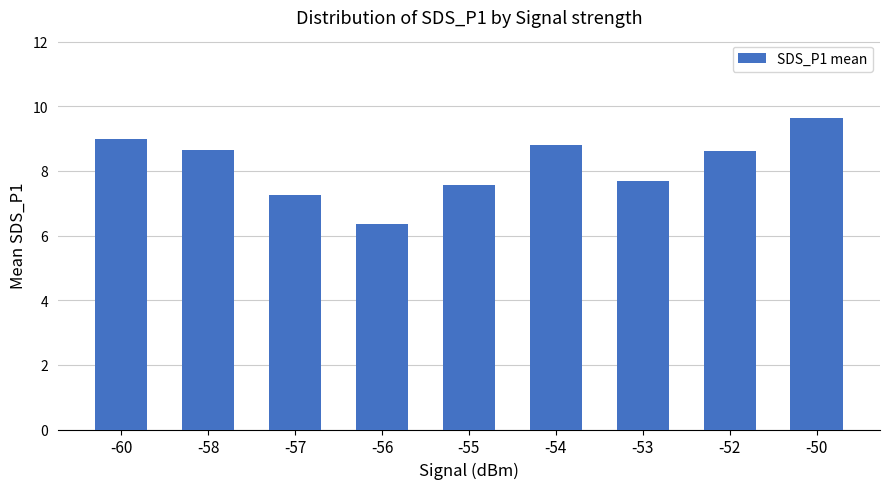

What is the value of the 9th bar from the left?

9.7